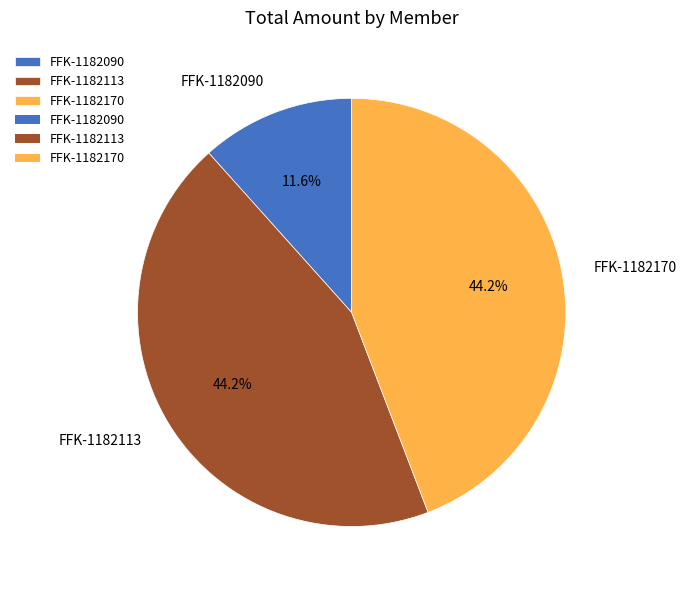

What percentage is the FFK-1182170 slice, to the nearest percent?

44%